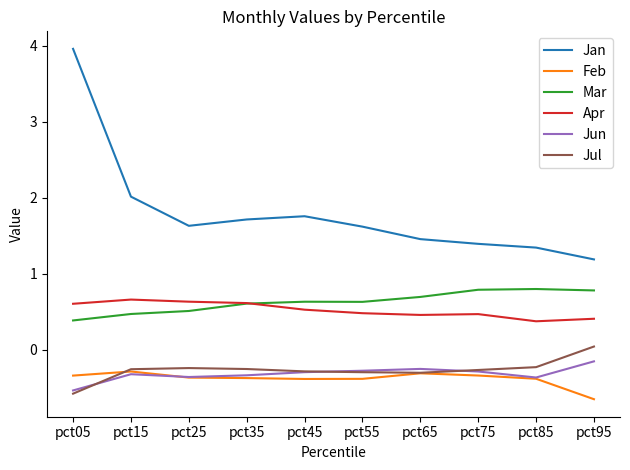

The value of Feb at pct35 is -0.4. True or false?

True